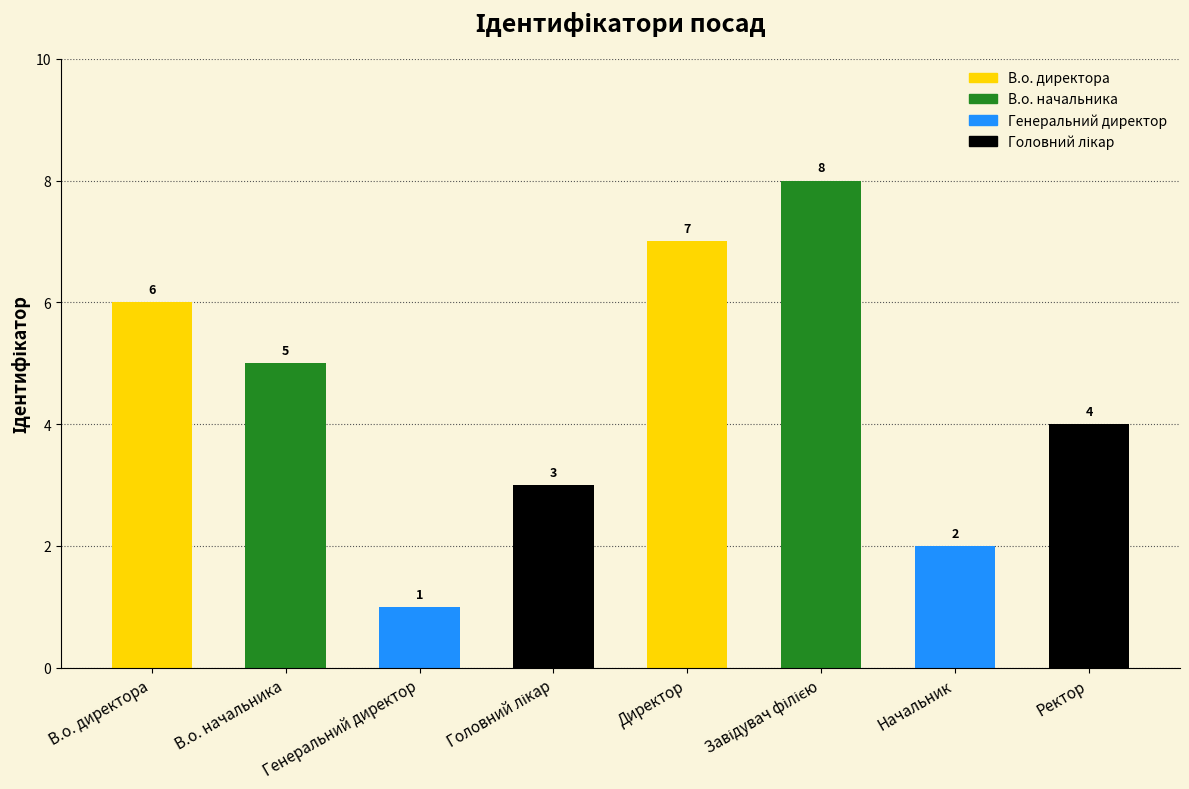

What is the greatest value displayed?

8